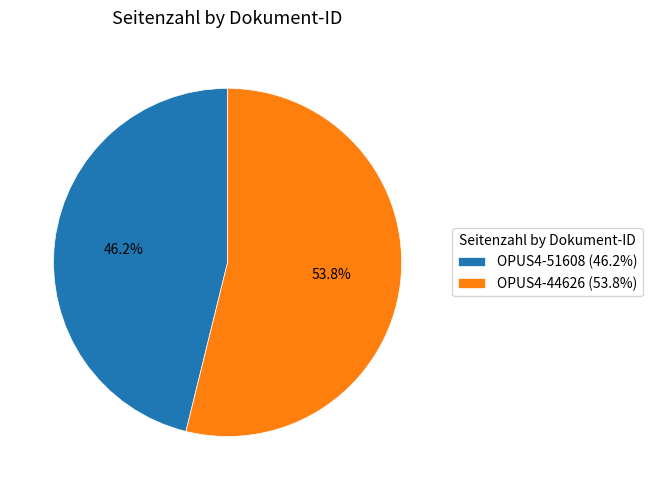

Which has a higher value, OPUS4-51608 or OPUS4-44626?

OPUS4-44626